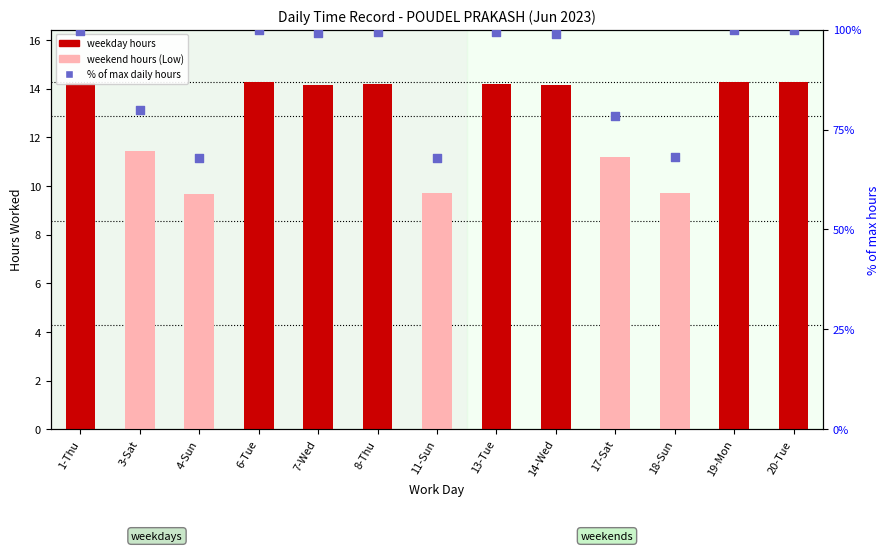

At which category is the sum across all series the highest?

6-Tue